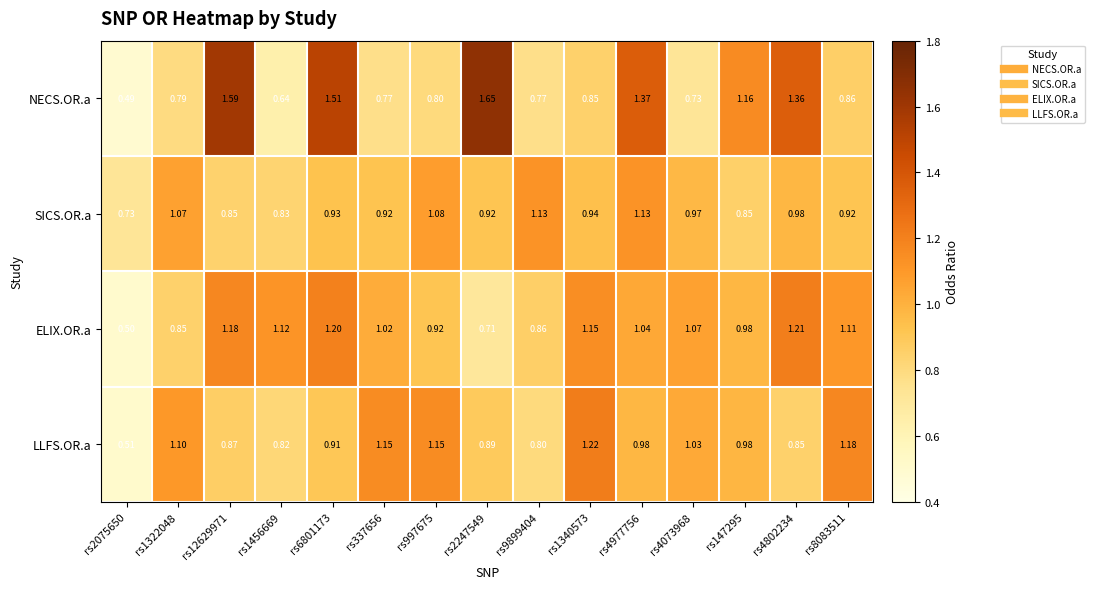

Is the value of SICS.OR.a at rs1340573 greater than the value of LLFS.OR.a at rs2075650?

Yes